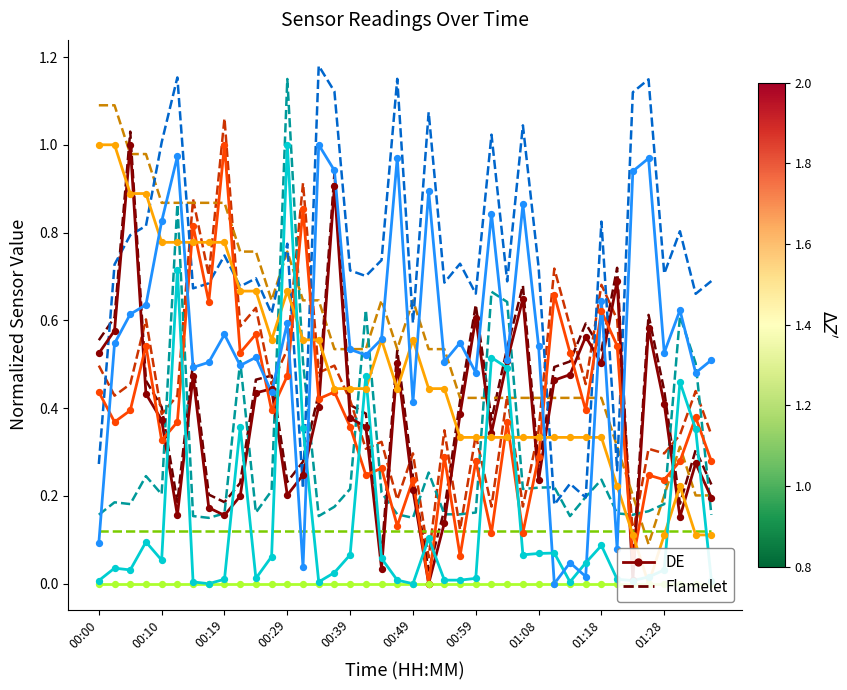

Is the value of SDS_P1 at 00:39 greater than the value of Samples at 01:33?

No